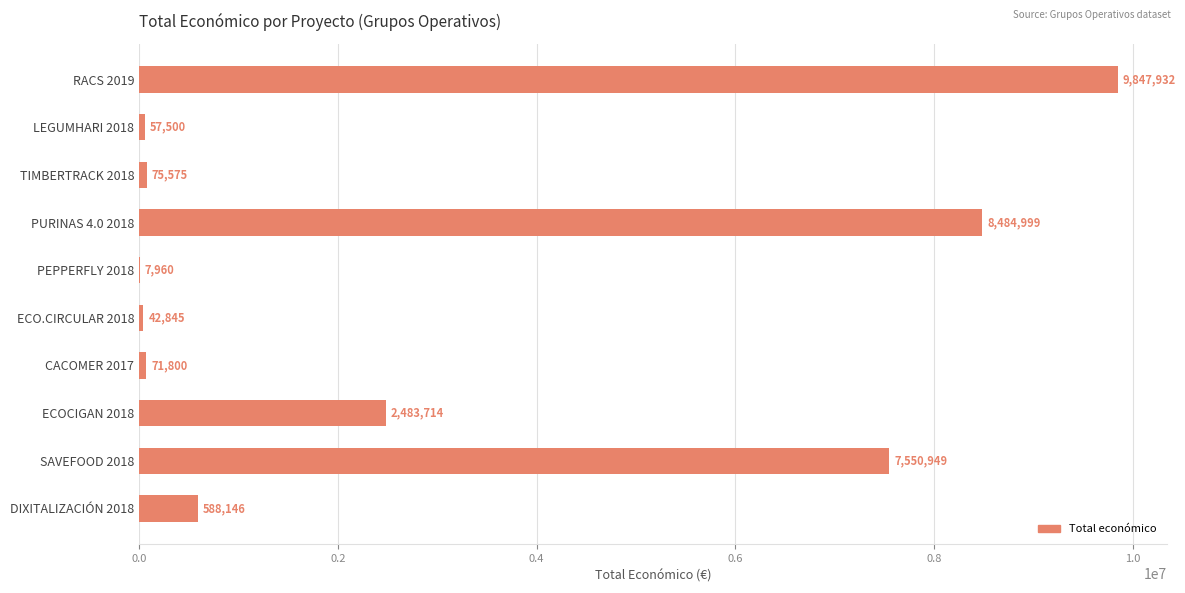

What value does the data have at TIMBERTRACK 2018, to the nearest 50?

75600